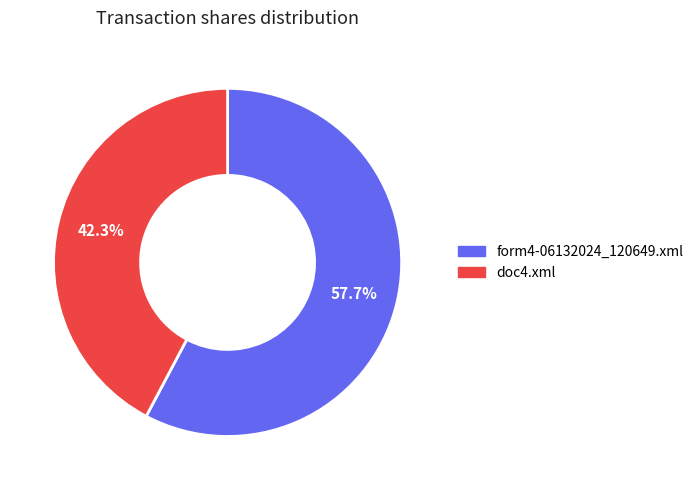

True or false: form4-06132024_120649.xml accounts for 51% of the total.

False